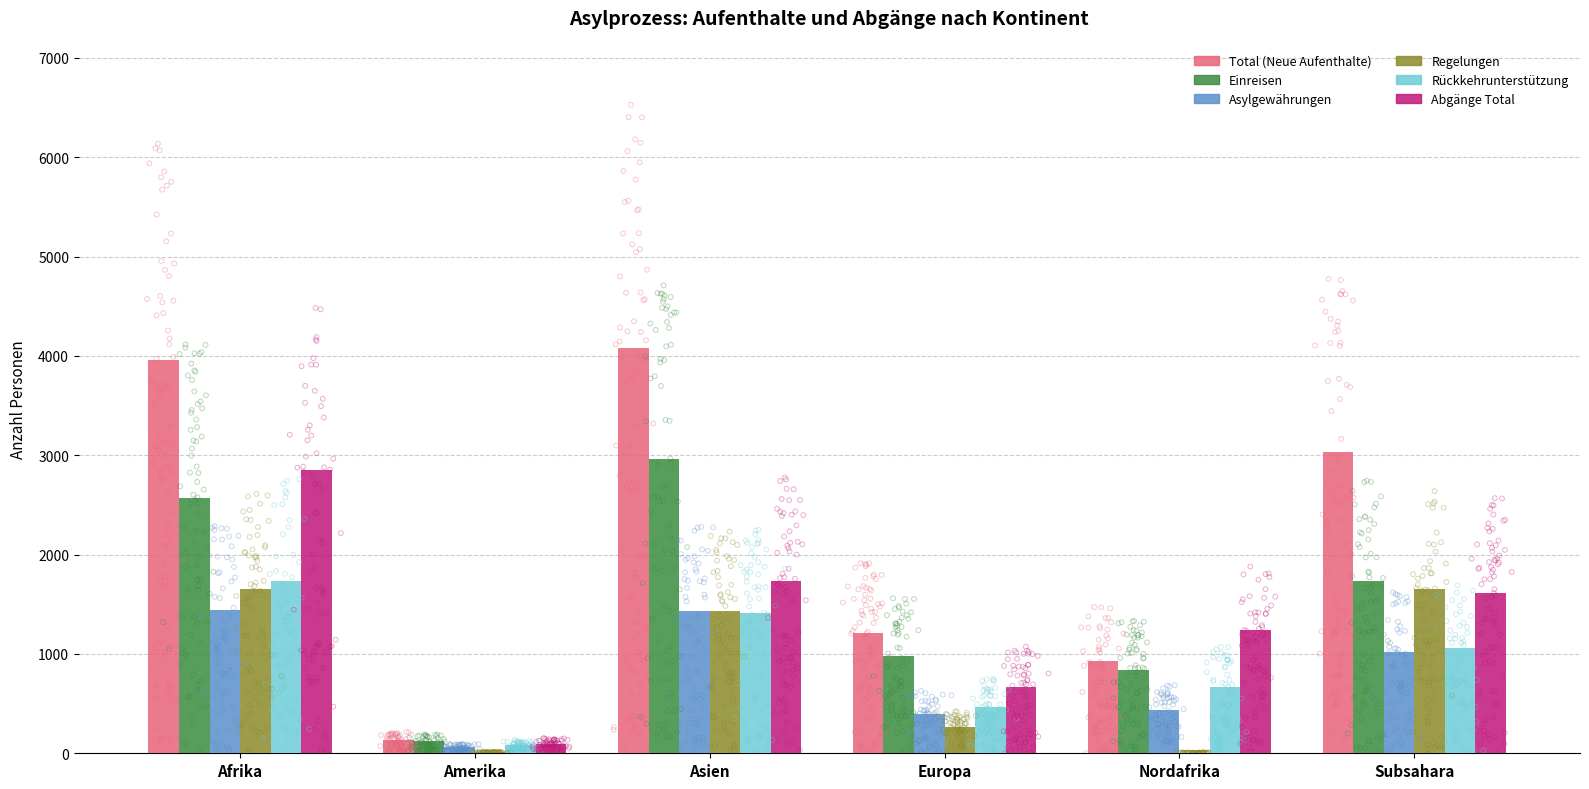

Which series reaches the minimum Y coordinate?

Regelungen